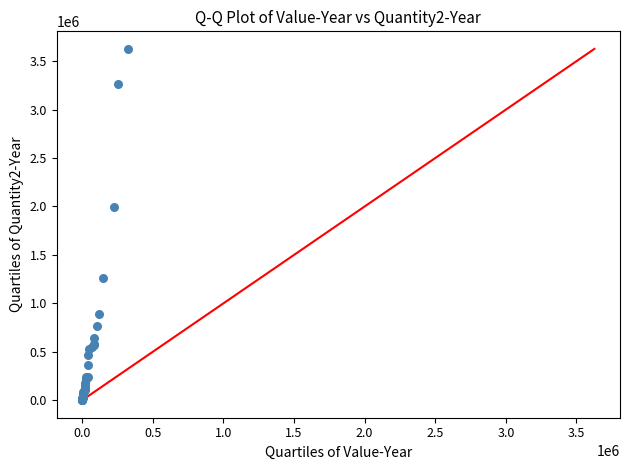

What Y value in the scatter plot is closest to 1813686?

1999000